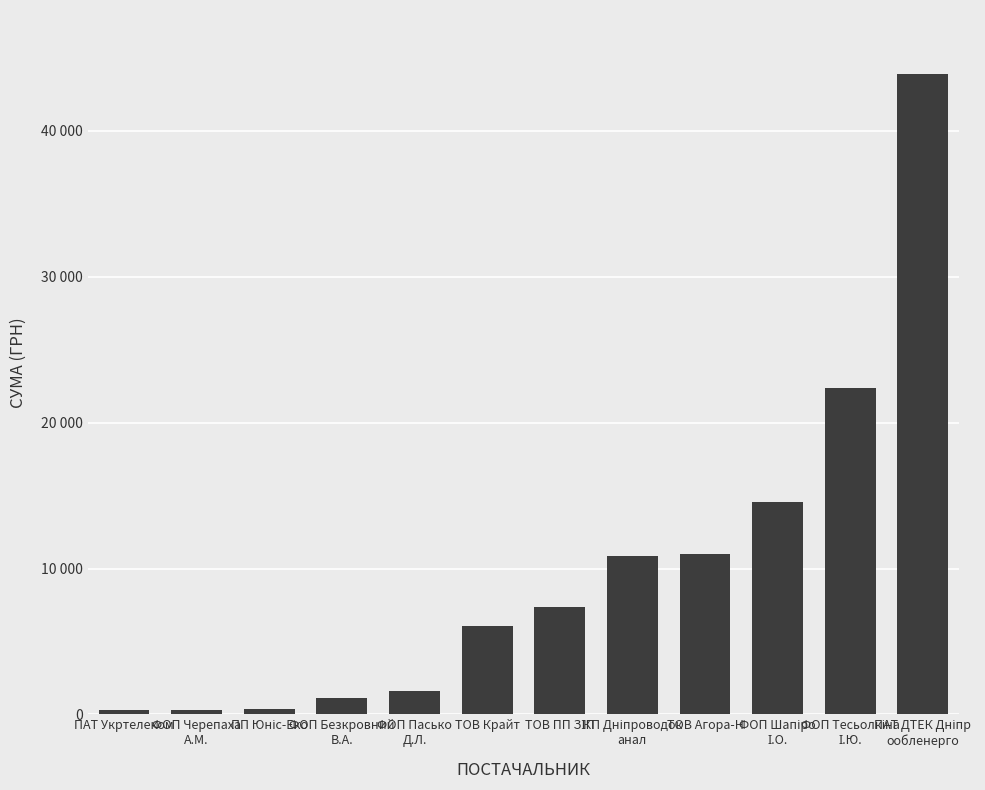

Which label corresponds to the smallest value in the chart?

ПАТ Укртелеком